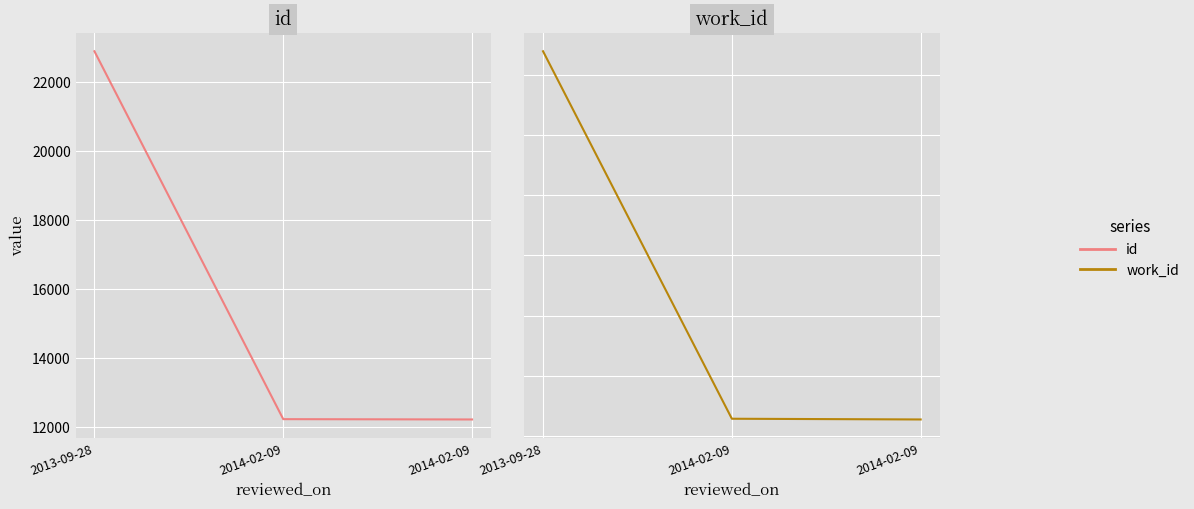

The value of work_id at 2014-02-09 is 2357. True or false?

False